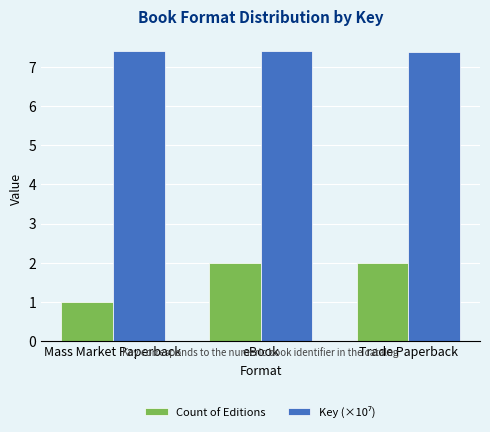

What is the total value across all series at eBook?

9.4